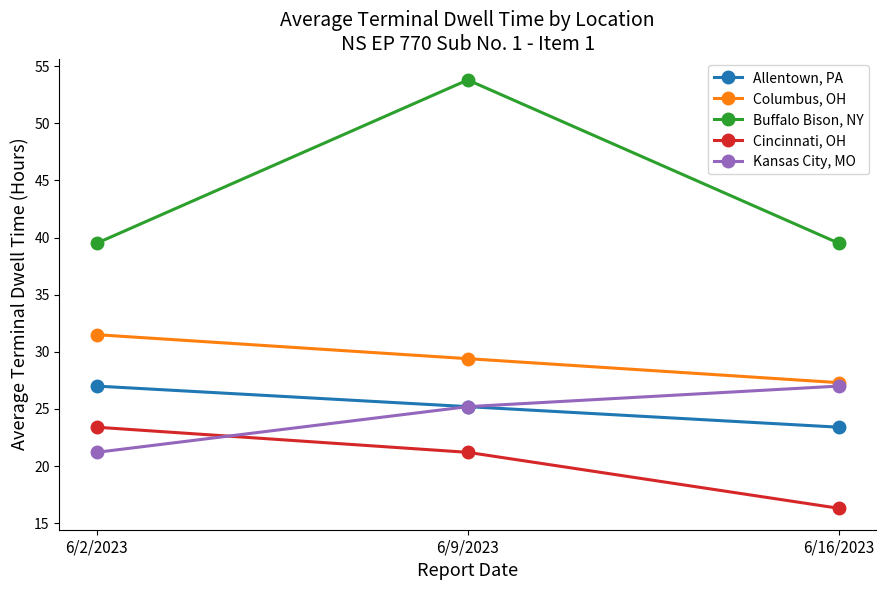

What is the sum of all Buffalo Bison, NY values?

132.8